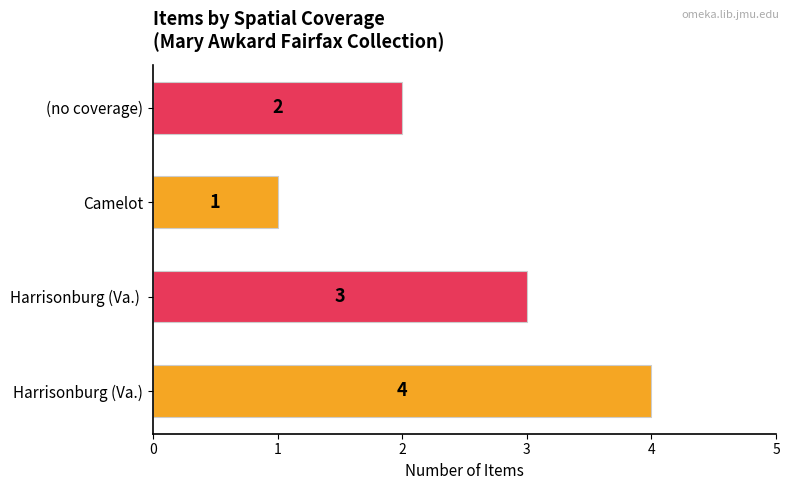

Is it true that the value at Harrisonburg (Va.)  is 4?

False